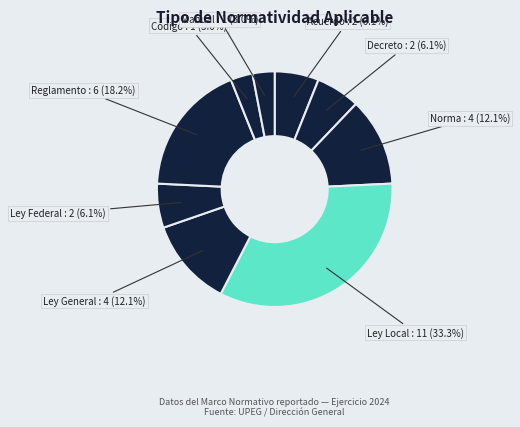

The Reglamento slice represents 26% of the pie. True or false?

False